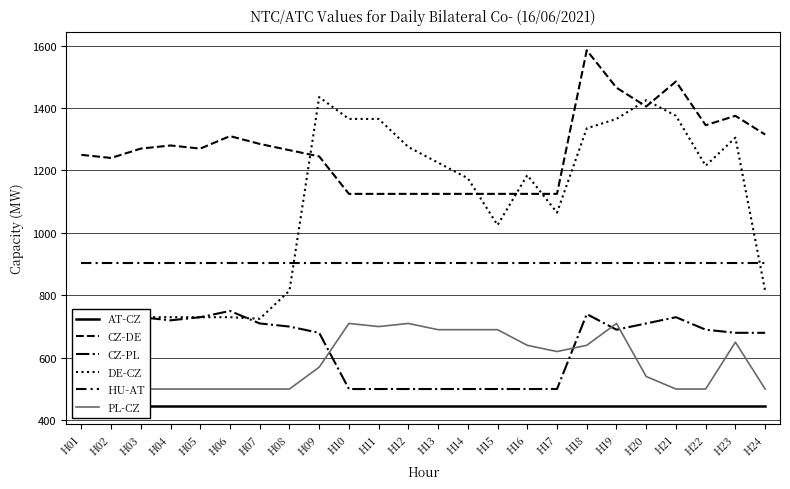

What are all the series names shown in the legend?

AT-CZ, CZ-DE, CZ-PL, DE-CZ, HU-AT, PL-CZ